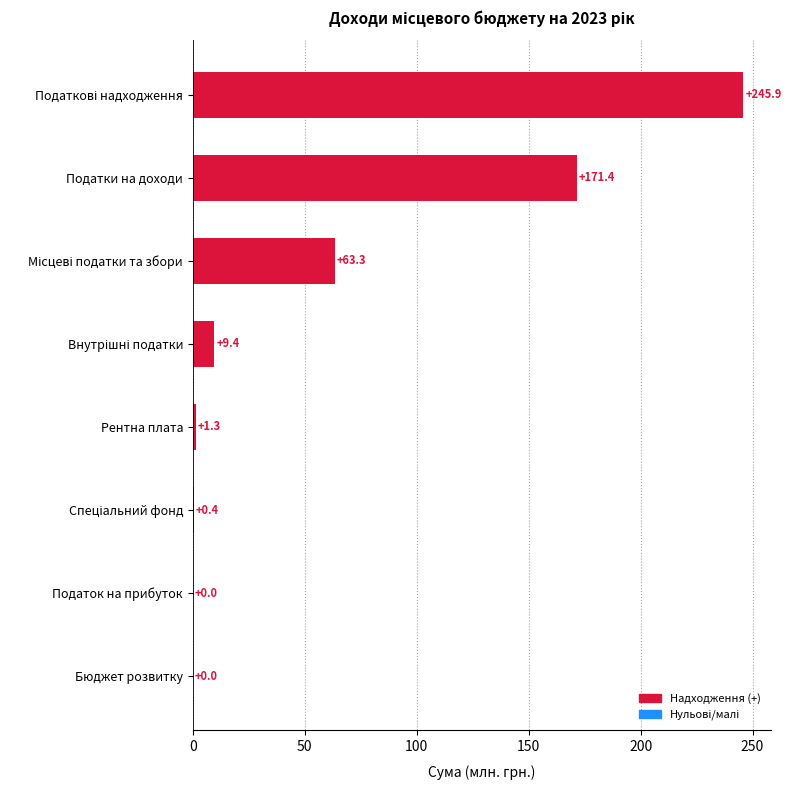

What is the maximum value shown in the chart?

245.9